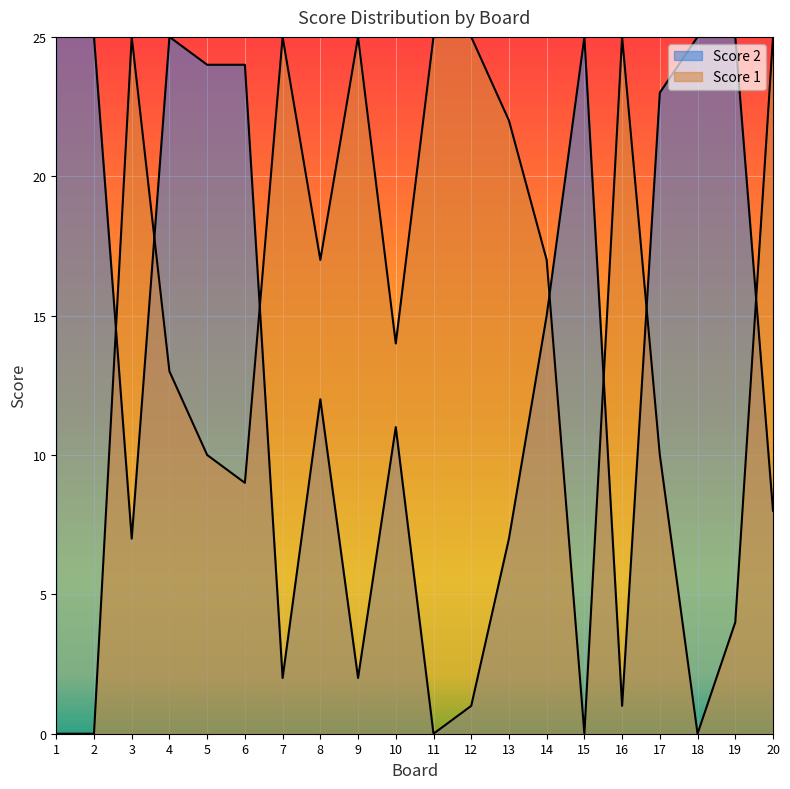

Where does the Score 1 series first go above 17?

3